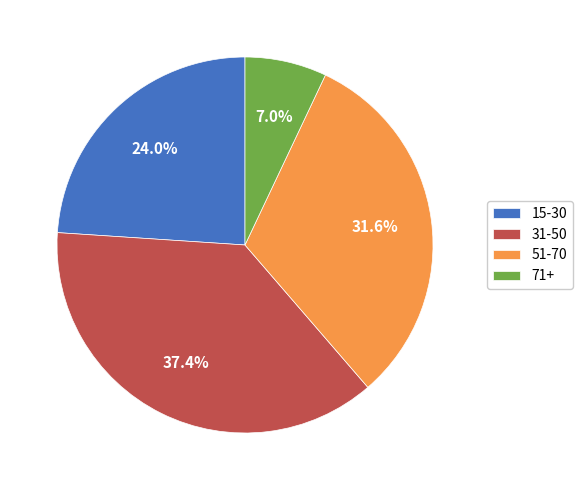

Which category has the smallest portion of the pie?

71+